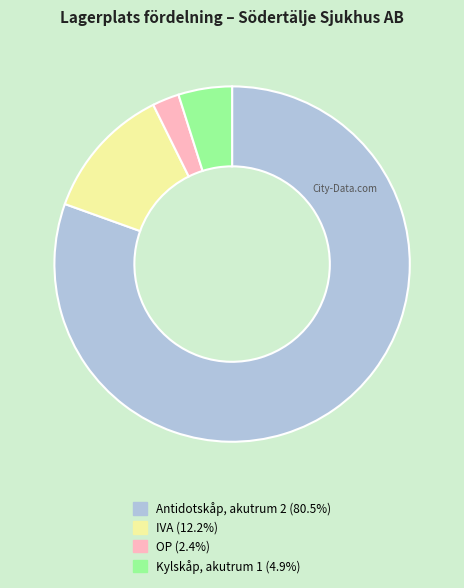

Count the number of slices in the pie.

4